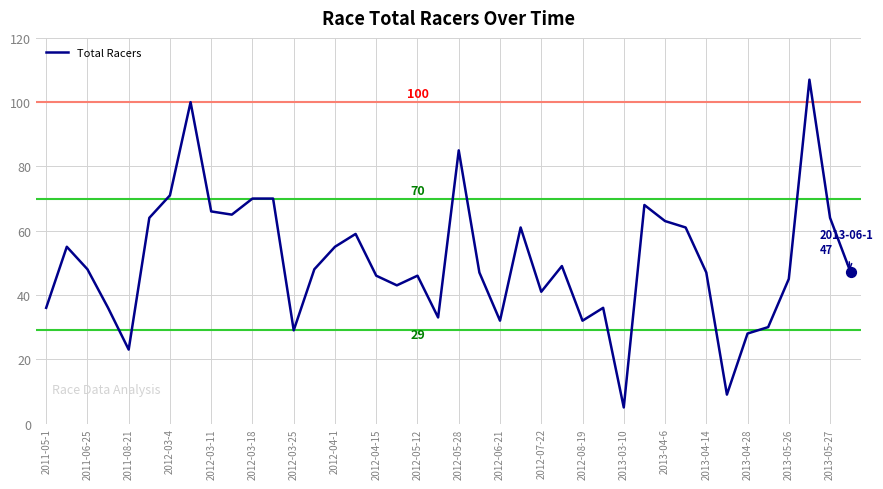

What is the difference between the maximum and minimum values?

102